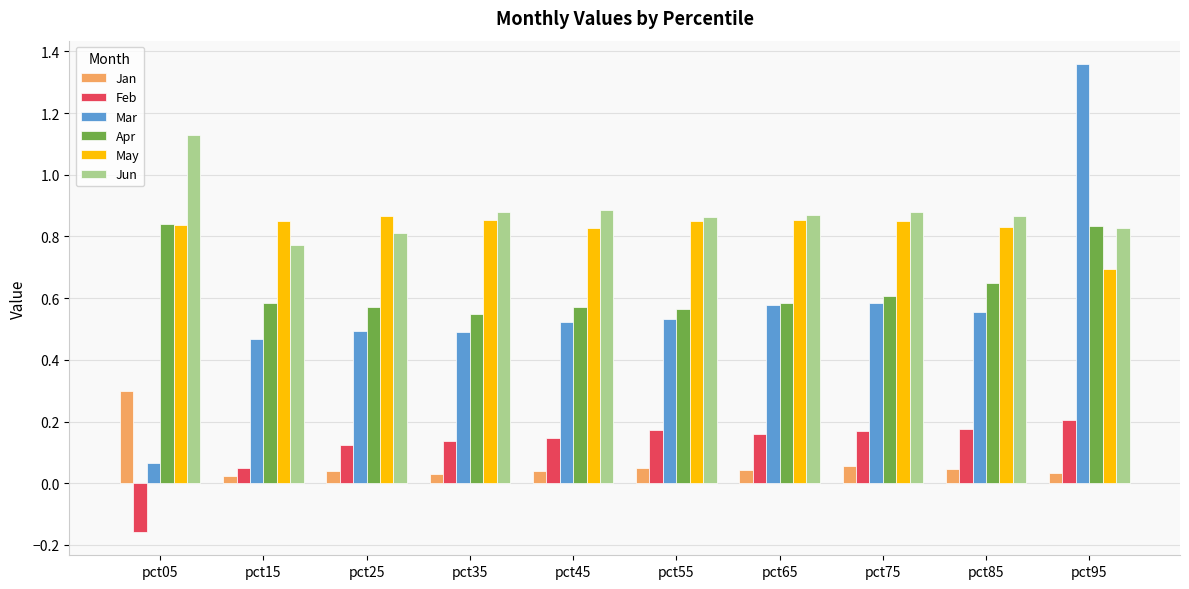

Which category has the highest value in the Jun series?

pct05